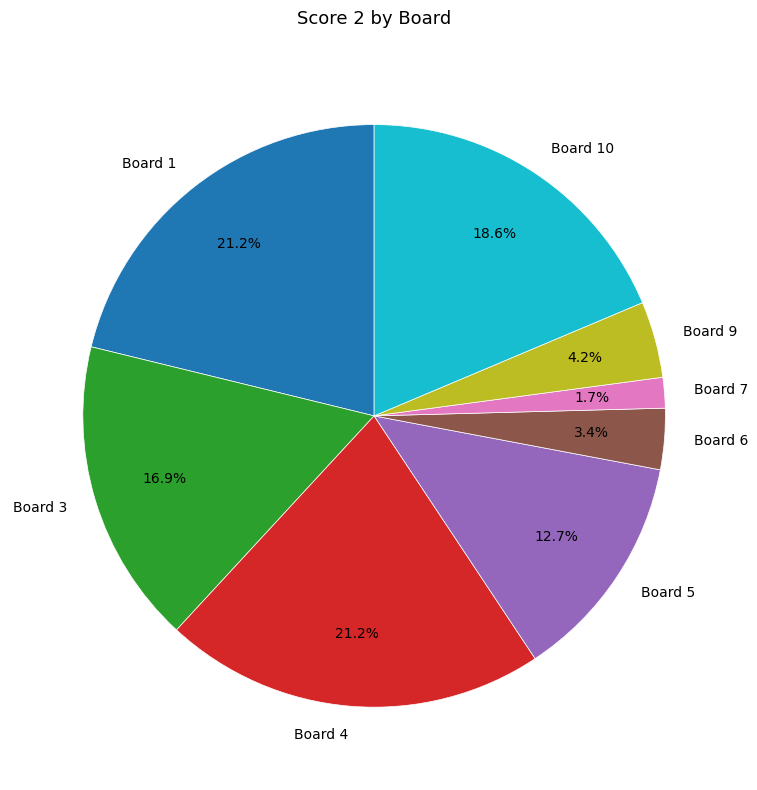

What percentage do Board 7 and Board 9 together represent?

5.9%